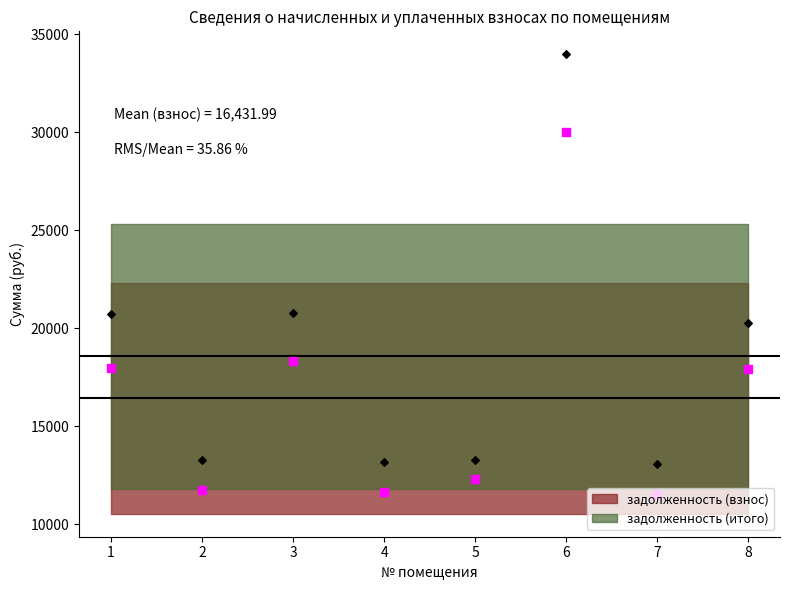

Which series has the largest total across all categories?

задолженность (итого)